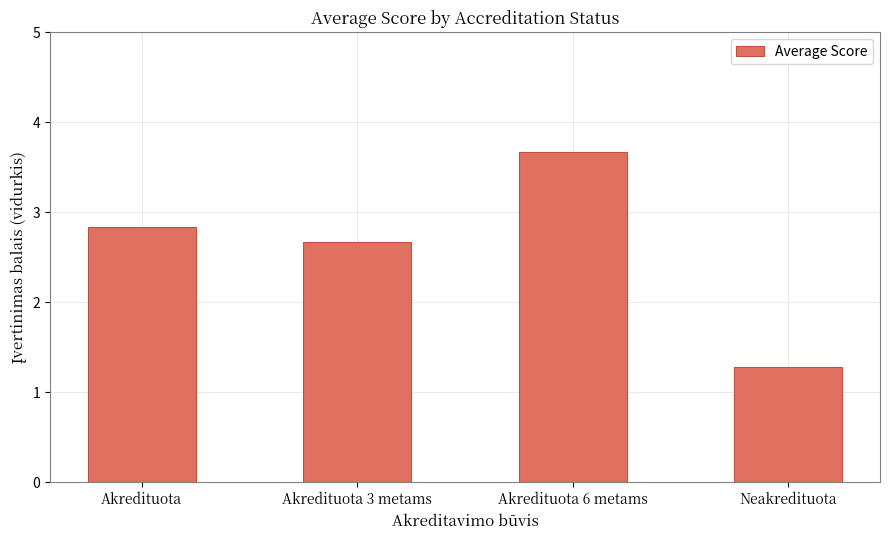

Reading left to right, transcribe all the data shown in this chart.

2.8	2.7	3.7	1.3